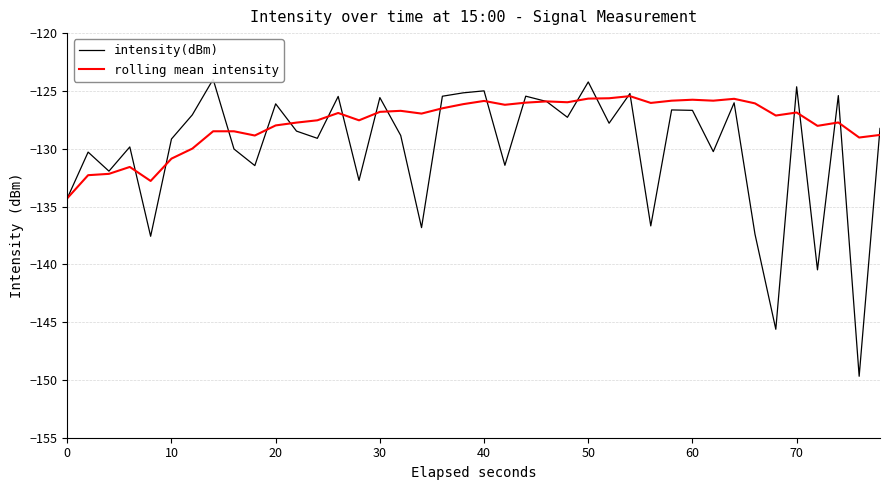

How many interior local peaks does the intensity(dBm) series have?

14